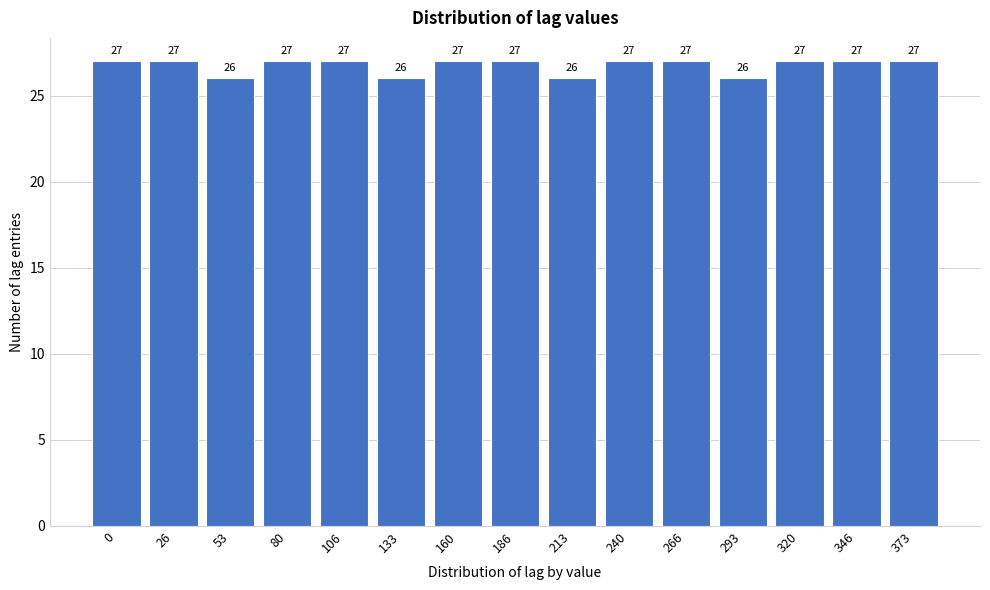

Reading right to left, extract all data points from this chart.

27	27	27	26	27	27	26	27	27	26	27	27	26	27	27